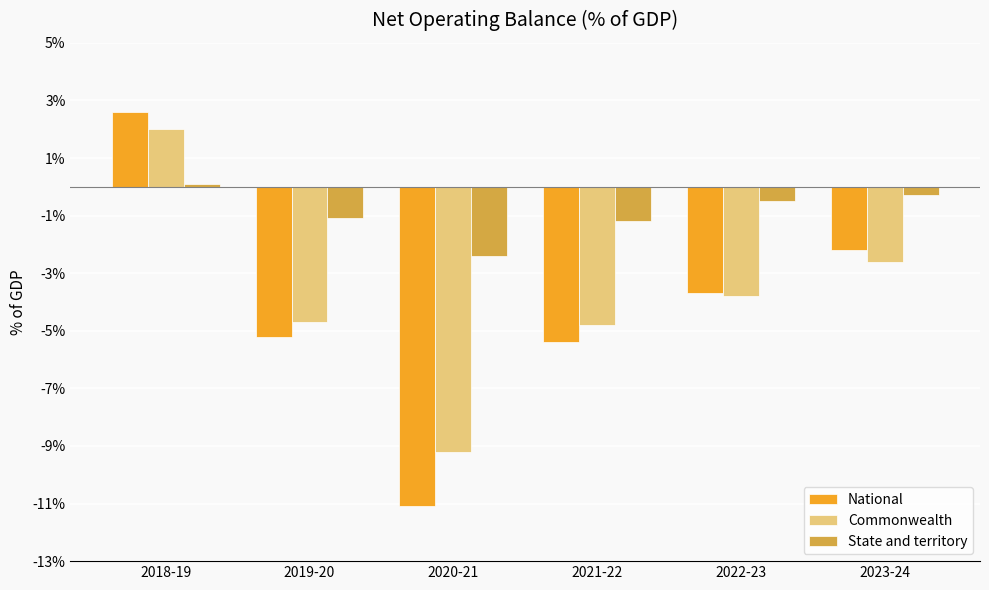

Which series has the largest range (max minus min)?

National